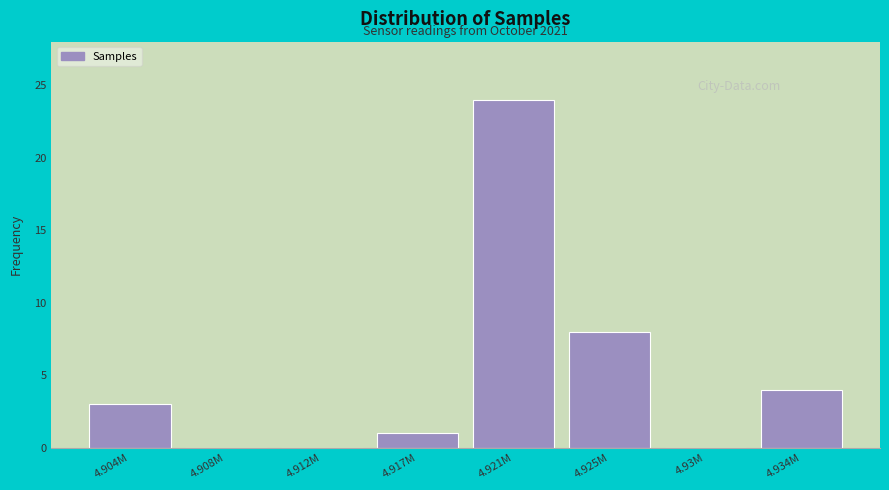

Reading left to right, extract all data points from this chart.

4.904M=3	4.908M=0	4.912M=0	4.917M=1	4.921M=24	4.925M=8	4.93M=0	4.934M=4